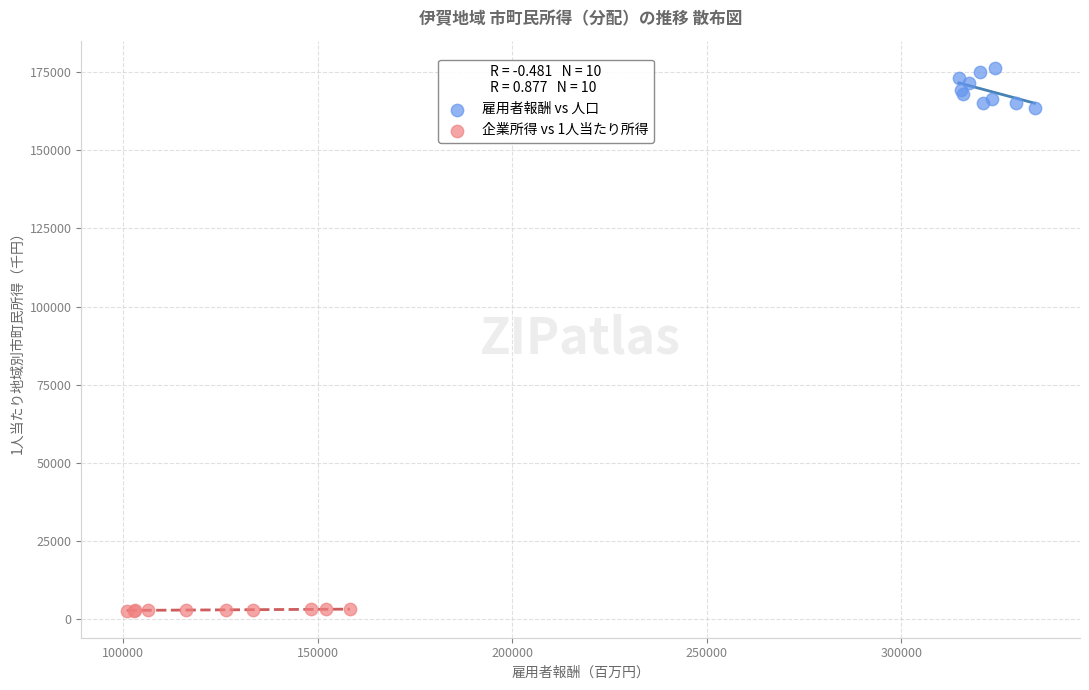

What are all the series names shown in the legend?

雇用者報酬 vs 人口, 企業所得 vs 1人当たり所得